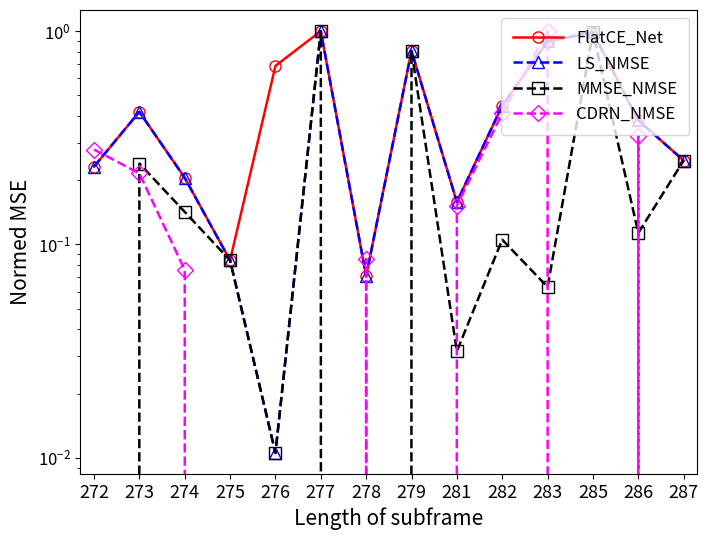

Rank the series by their maximum value, from highest to lowest.

FlatCE_Net, LS_NMSE, MMSE_NMSE, CDRN_NMSE